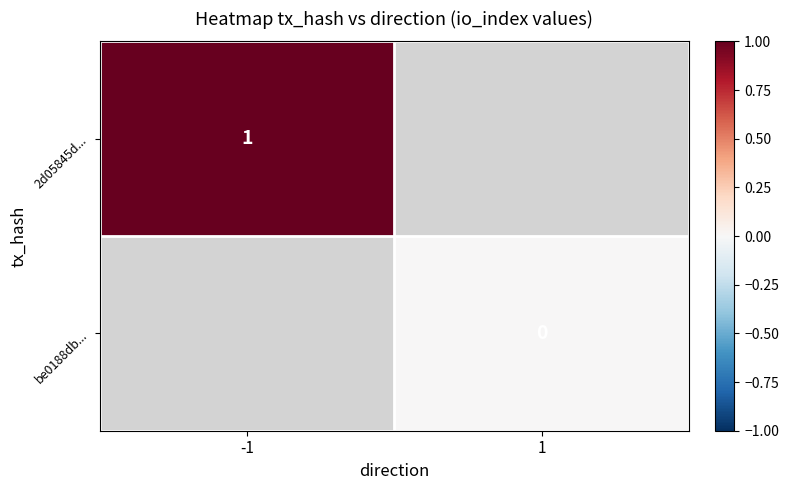

Is the value of 2d05845d... at -1 greater than the value of be0188db... at 1?

Yes